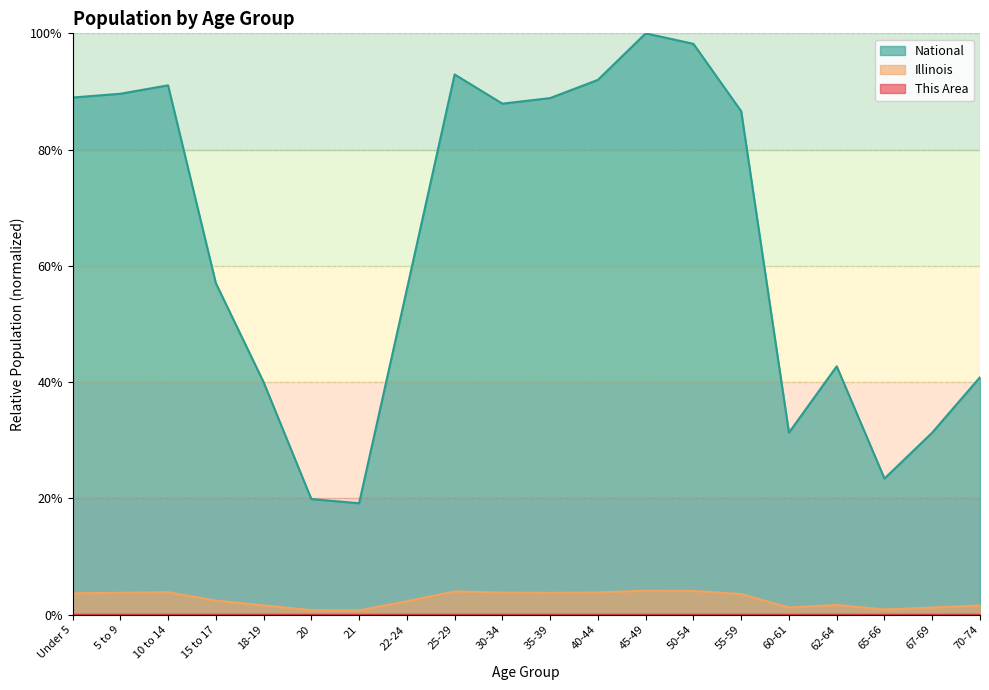

How many interior local peaks does the National series have?

4